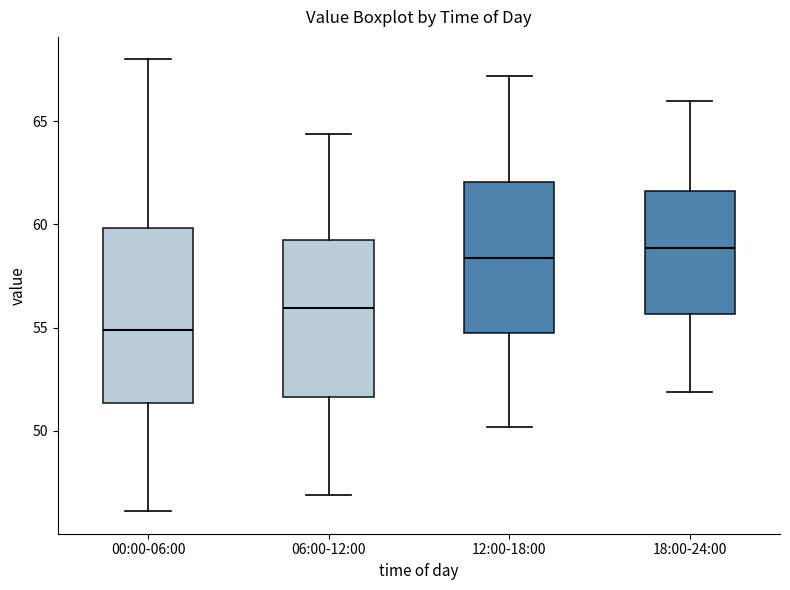

Where does the upper whisker of the box for 12:00-18:00 end on the y-axis? The values are not printed on the chart, so give them approximately, as read against the axis.

67.0